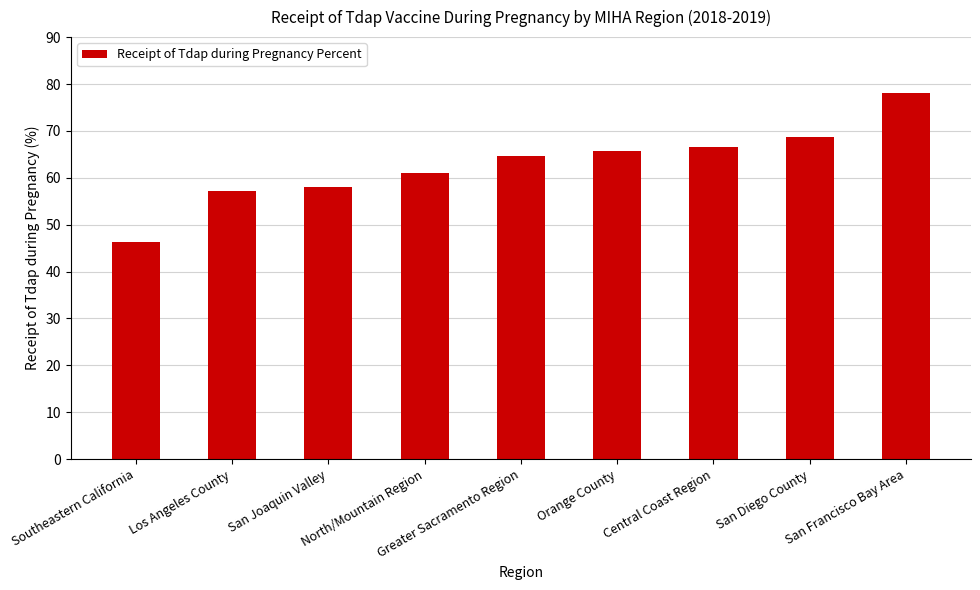

What is the sum of the values at Southeastern California and North/Mountain Region?

107.5